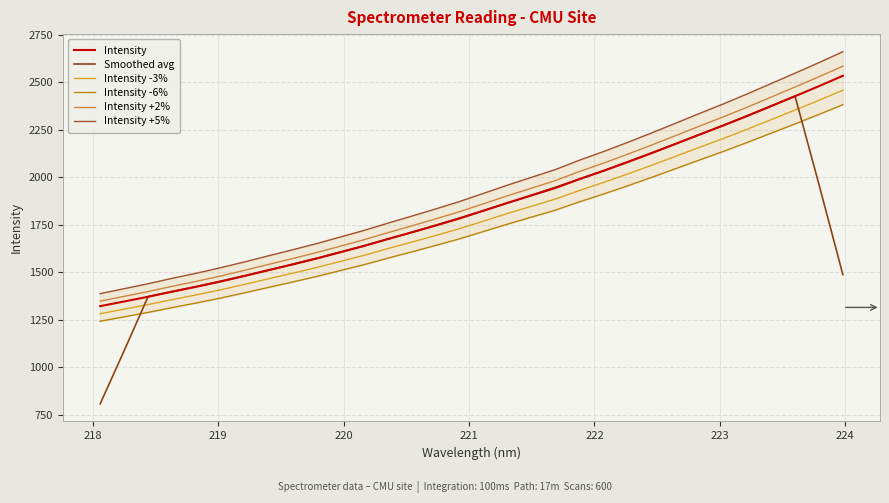

True or false: Intensity -3% and Intensity +2% cross at least once.

False